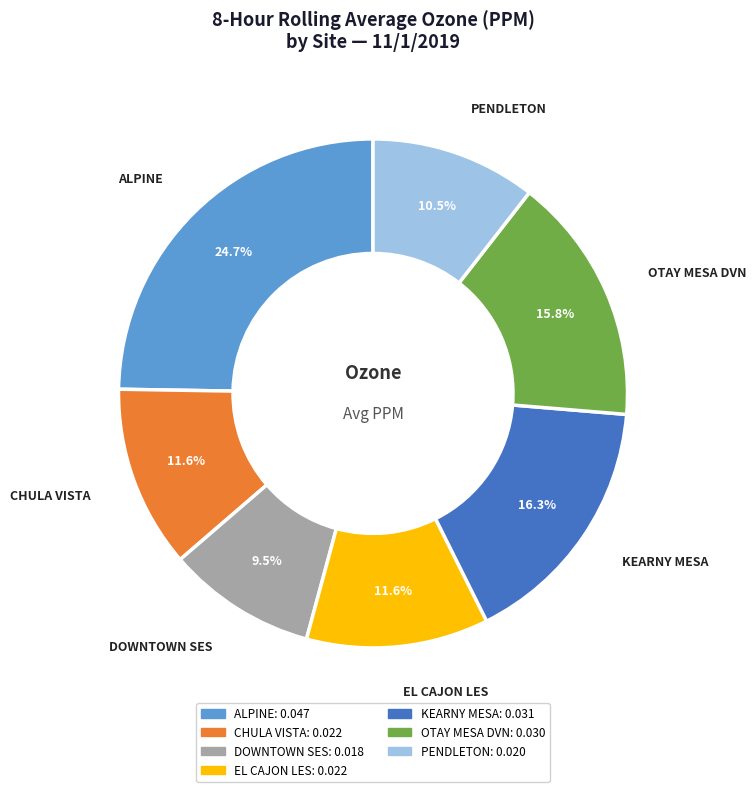

Is it true that OTAY MESA DVN is 16% of the pie?

True